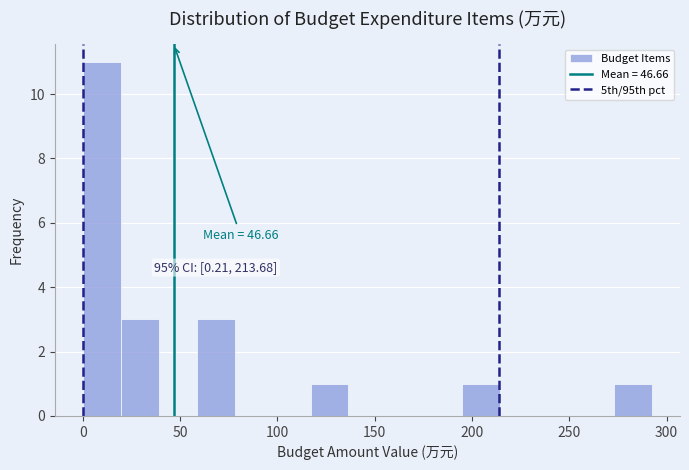

Read against the x-axis, roughly where is the centre of the tallest bar?

10